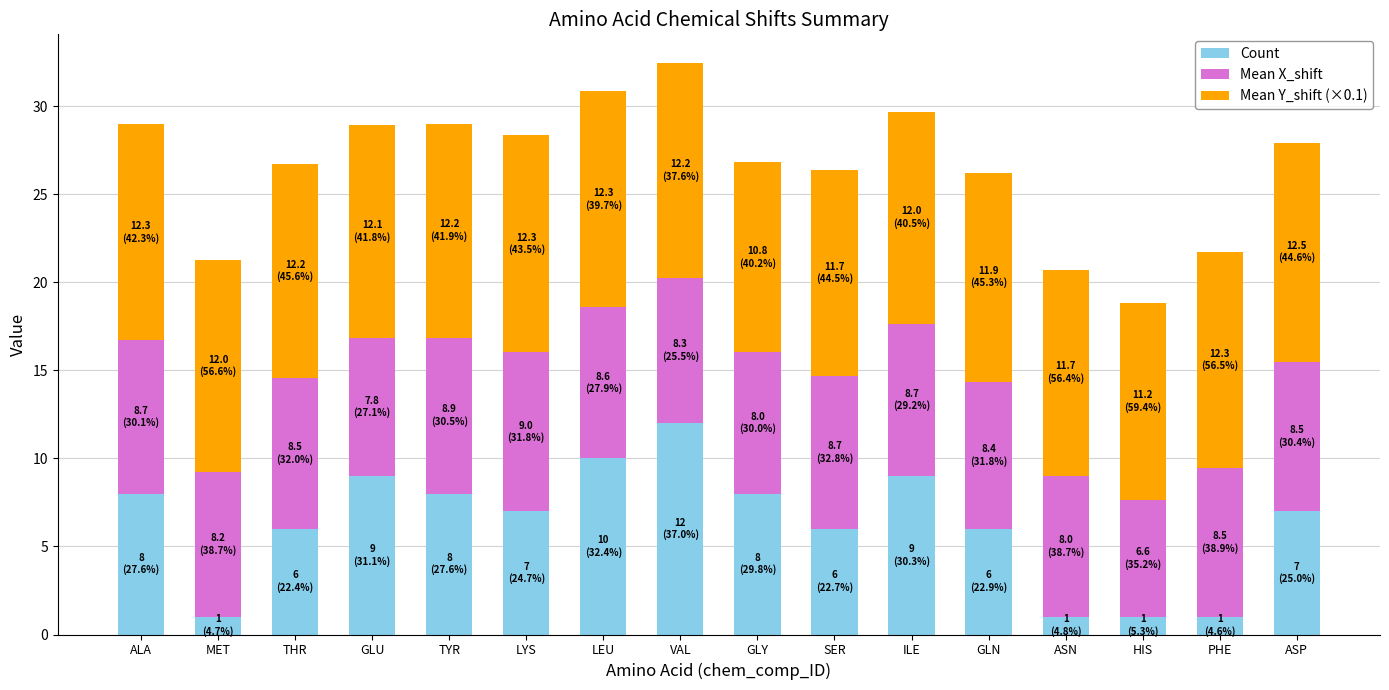

What is the highest value of the Count series?

12.0